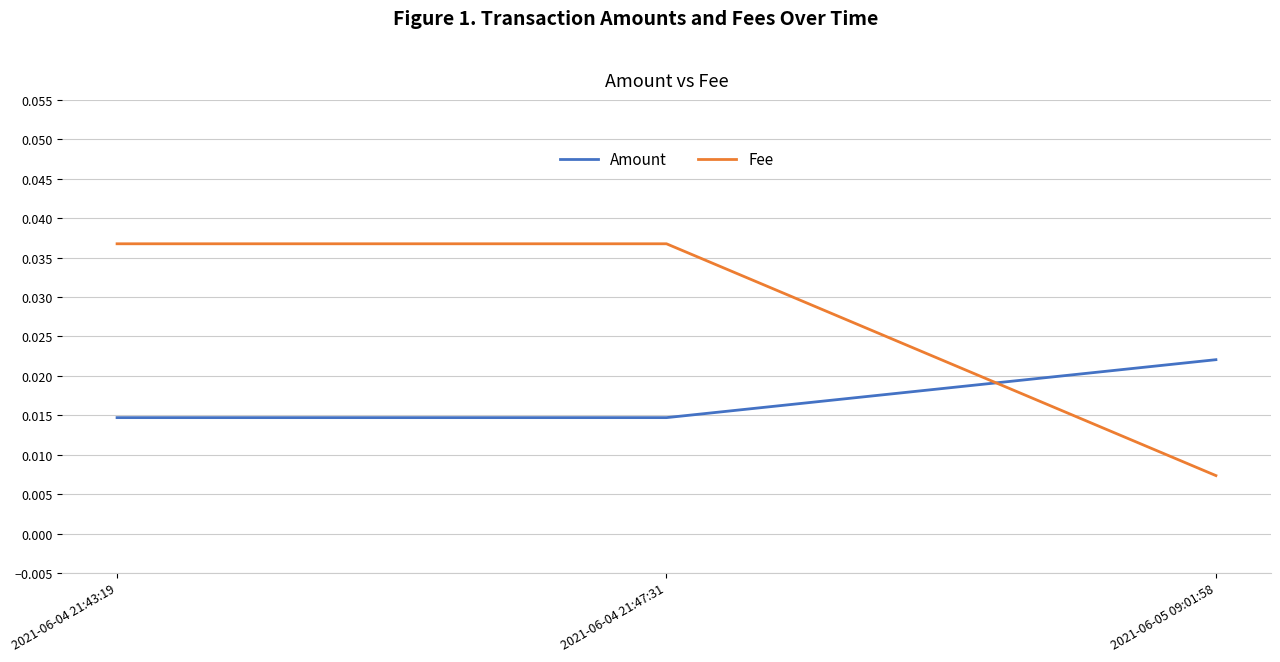

Which category has the highest value in the Amount series?

2021-06-05 09:01:58